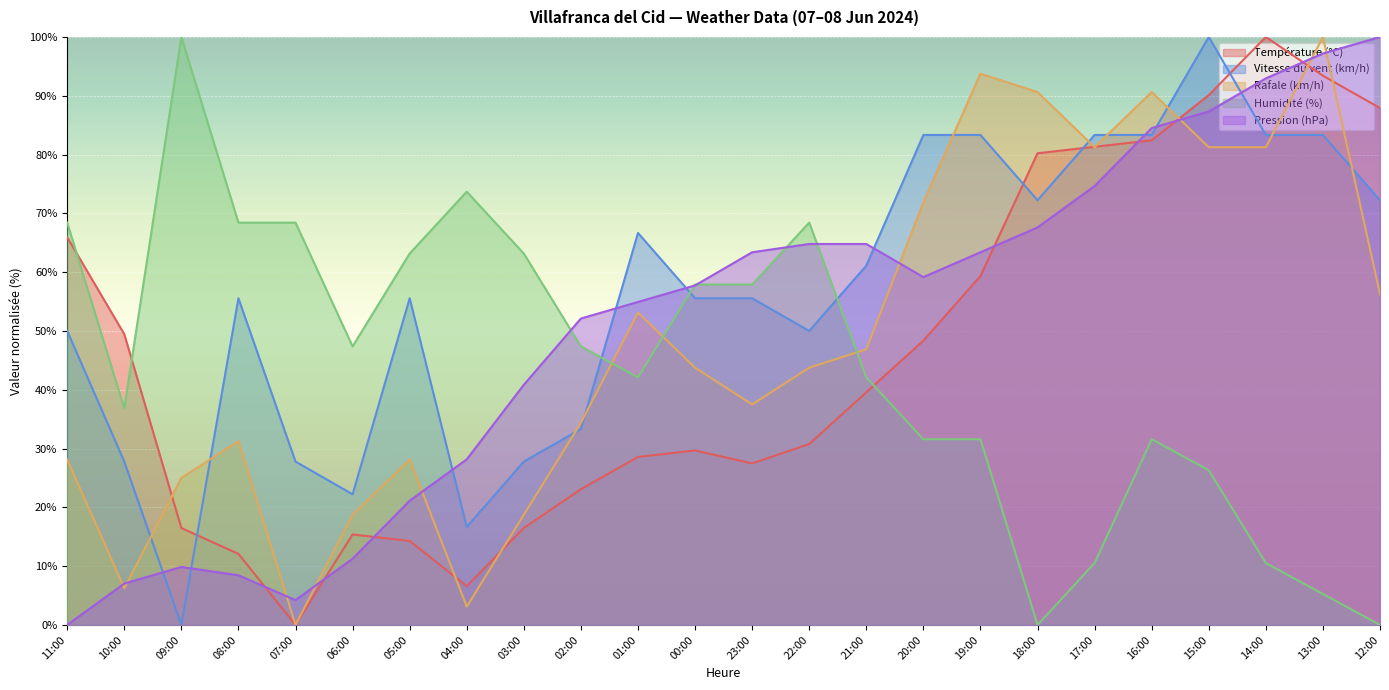

At which label is Humidité (%) closest to 50?

06:00